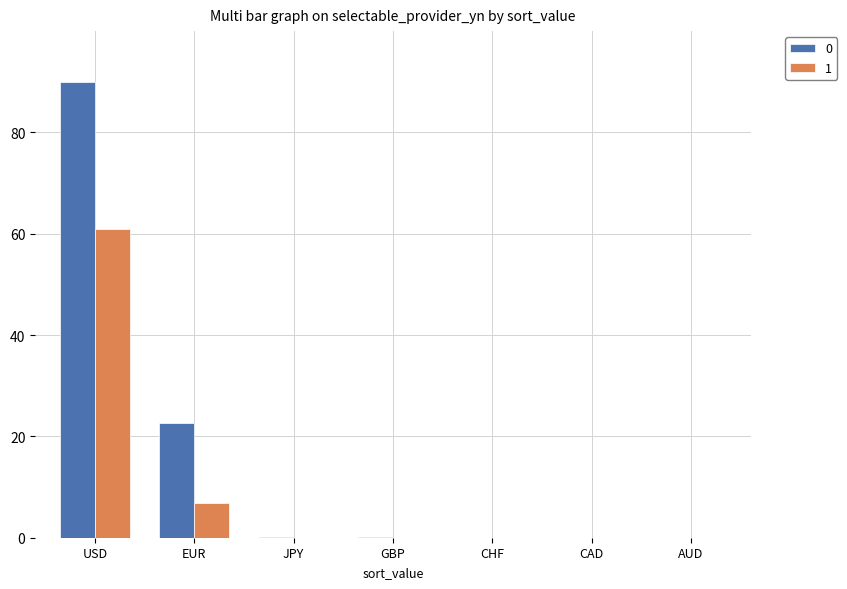

Does the chart contain stacked bars?

No